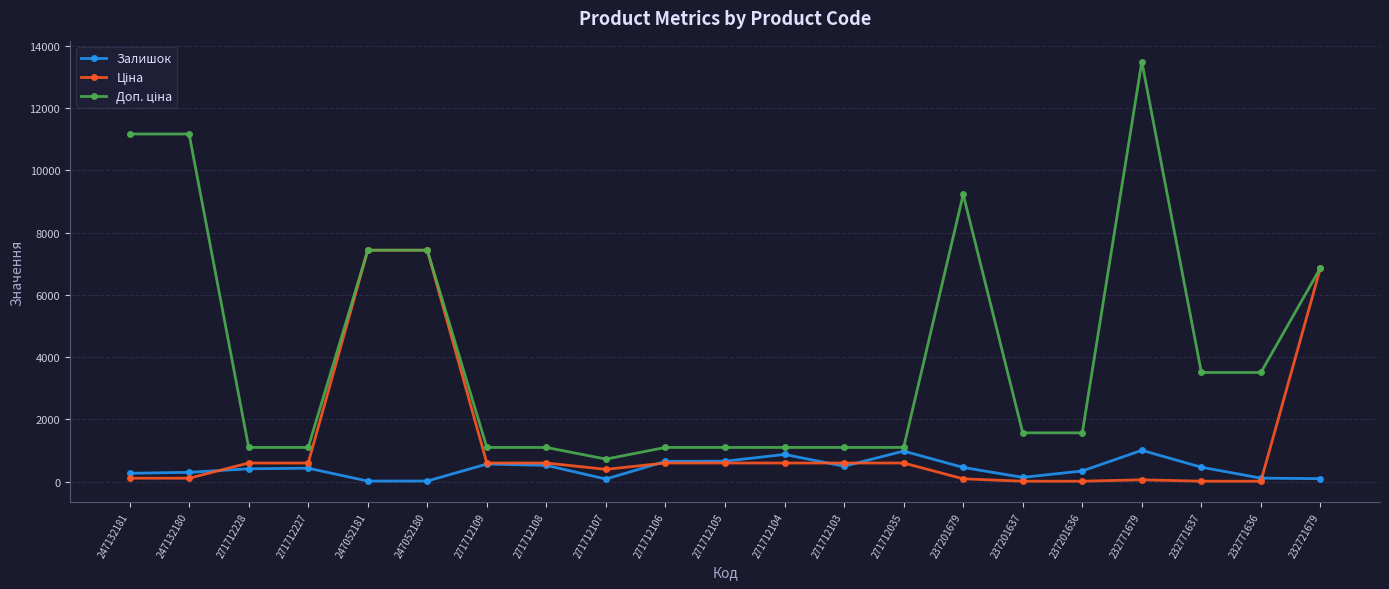

What is the total value across all series at 271712227?

2132.9